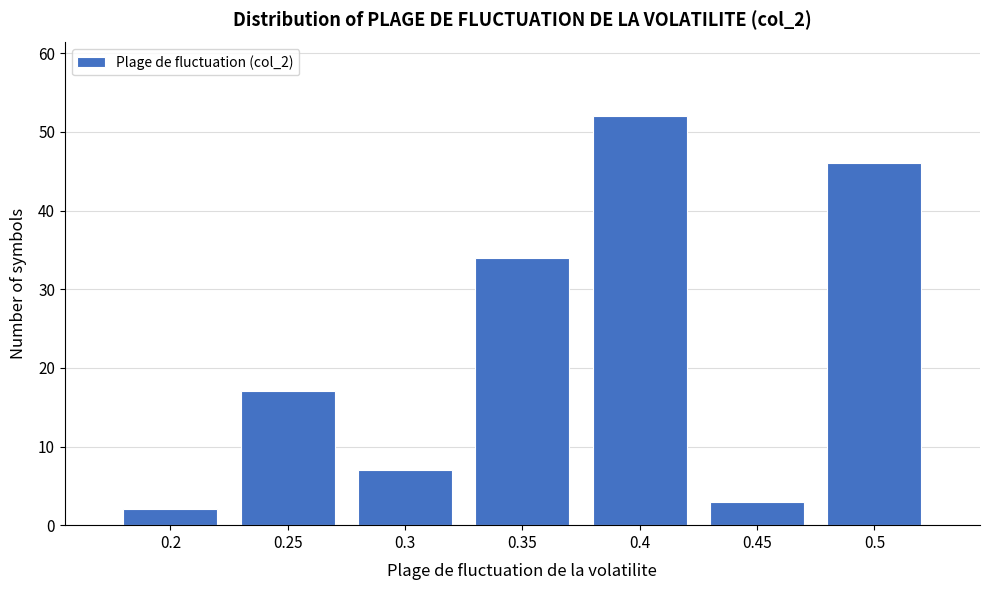

How tall is the bar that spans 0.475 to 0.525 on the x-axis? The values are not printed on the chart, so give them approximately, as read against the axis.

46